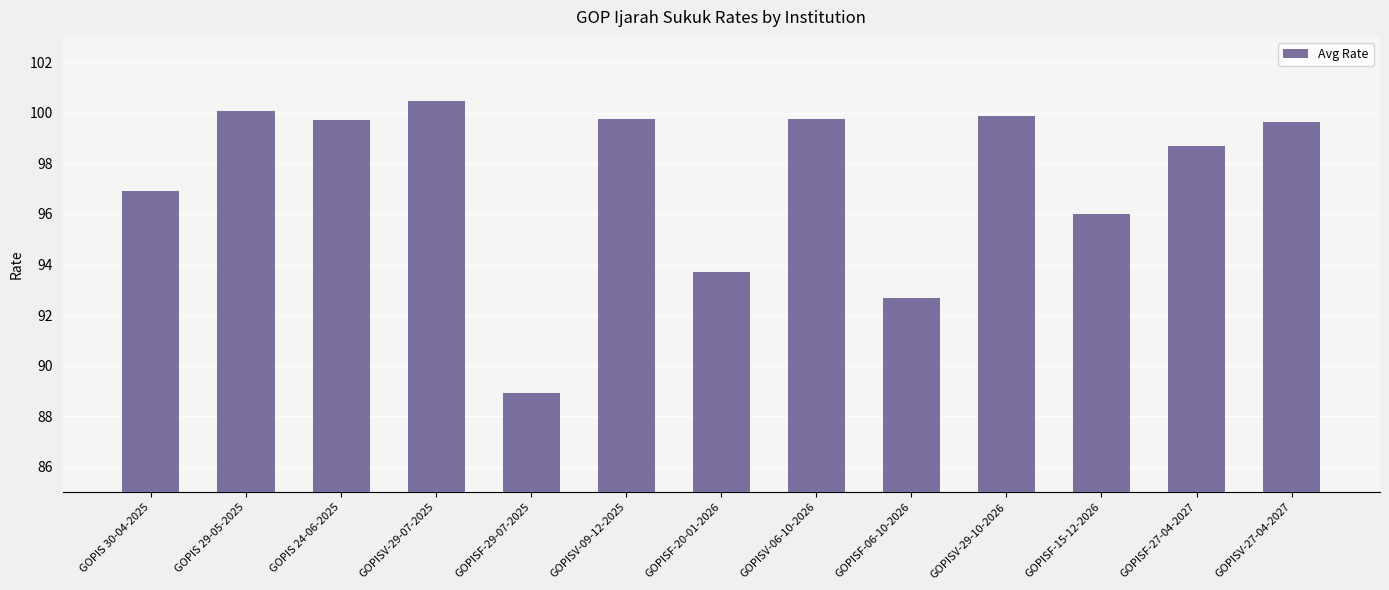

Where does the data first go above 99?

GOPIS 29-05-2025